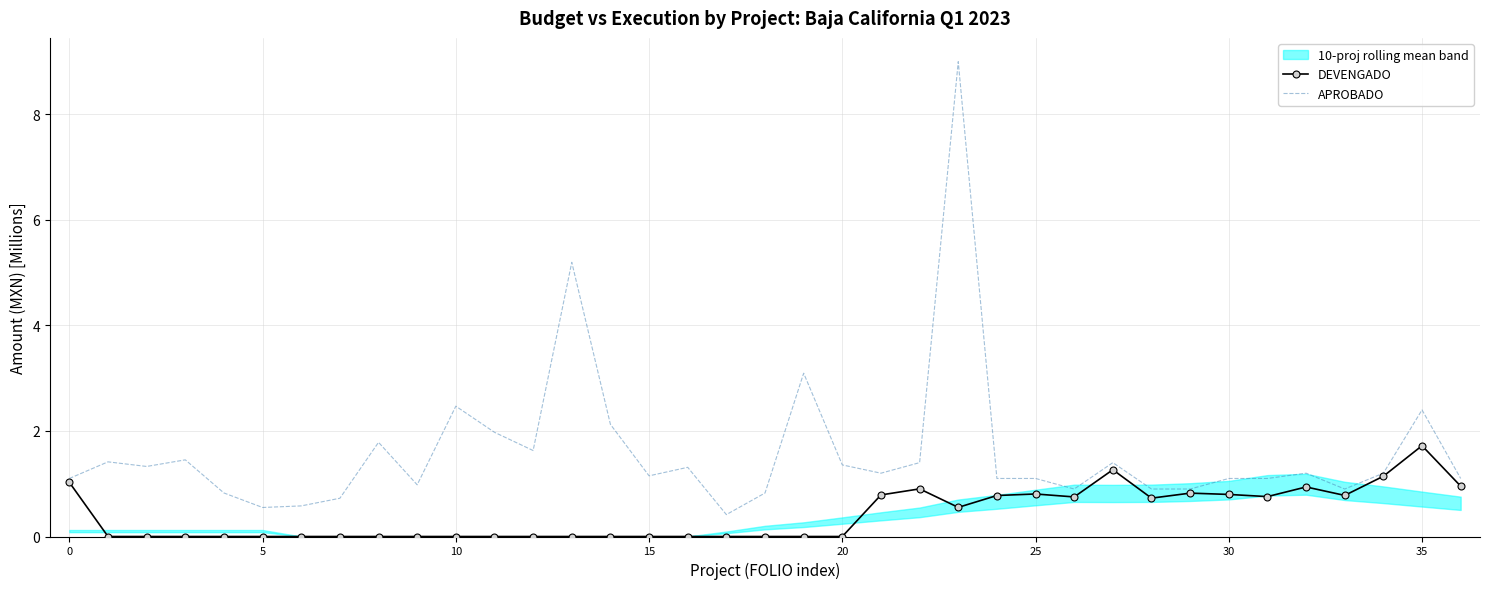

Rank the series by their average value, from highest to lowest.

APROBADO, DEVENGADO